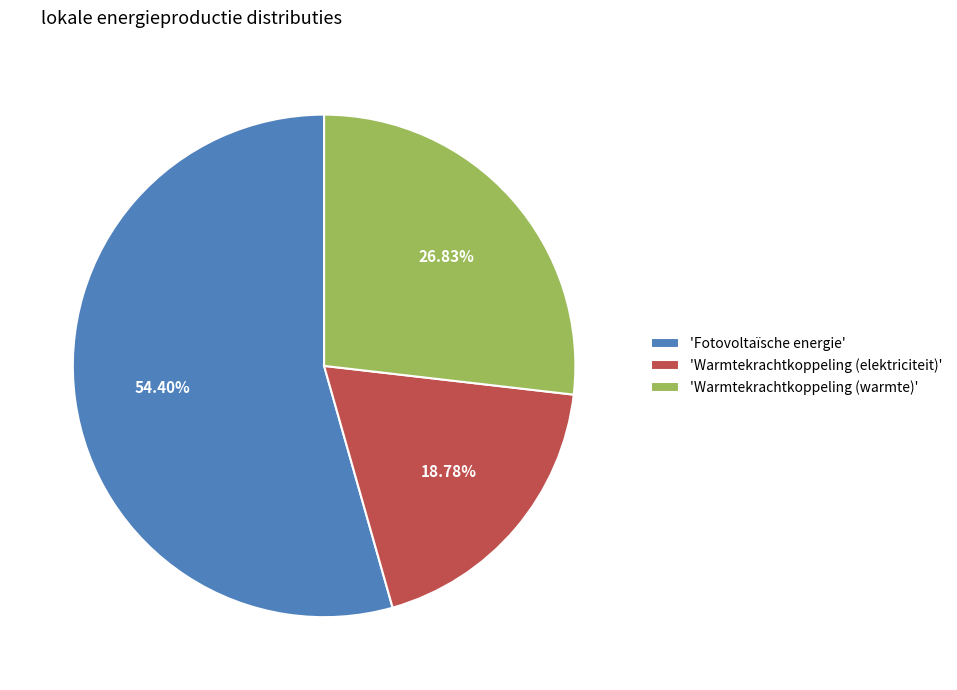

Which slice is the smallest?

'Warmtekrachtkoppeling (elektriciteit)'